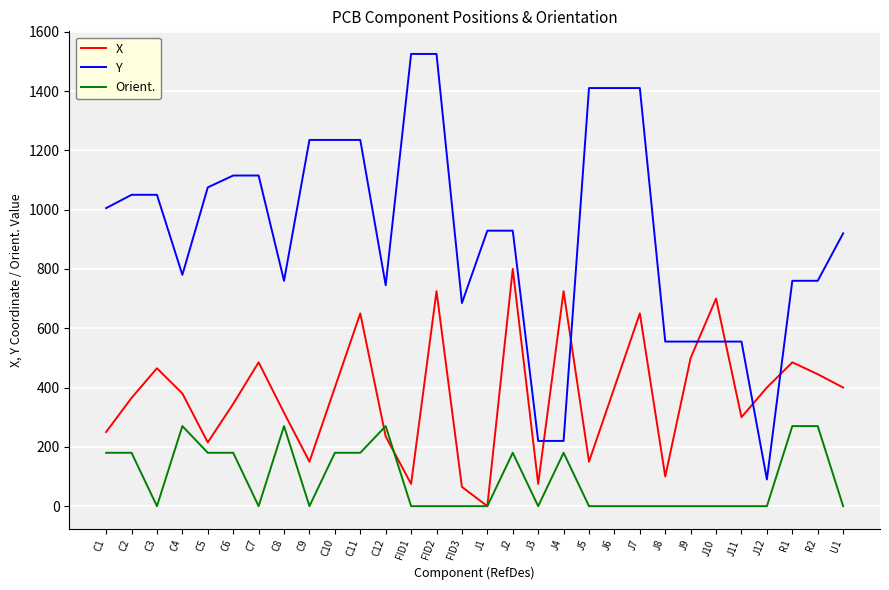

Rank the series by their average value, from lowest to highest.

Orient., X, Y